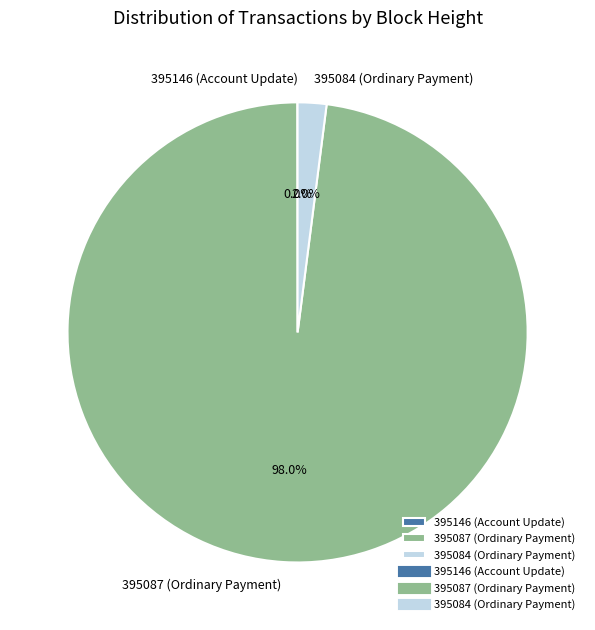

What percentage is the 395084 slice, to the nearest percent?

2%